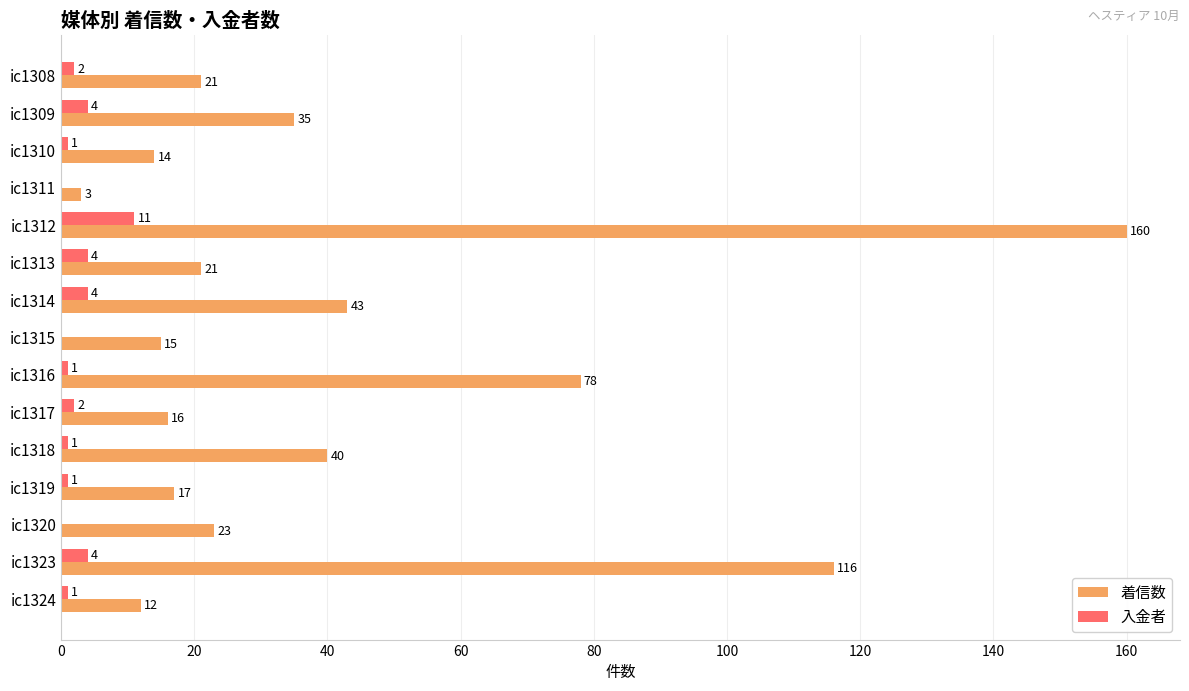

How many values in 入金者 are above zero?

12